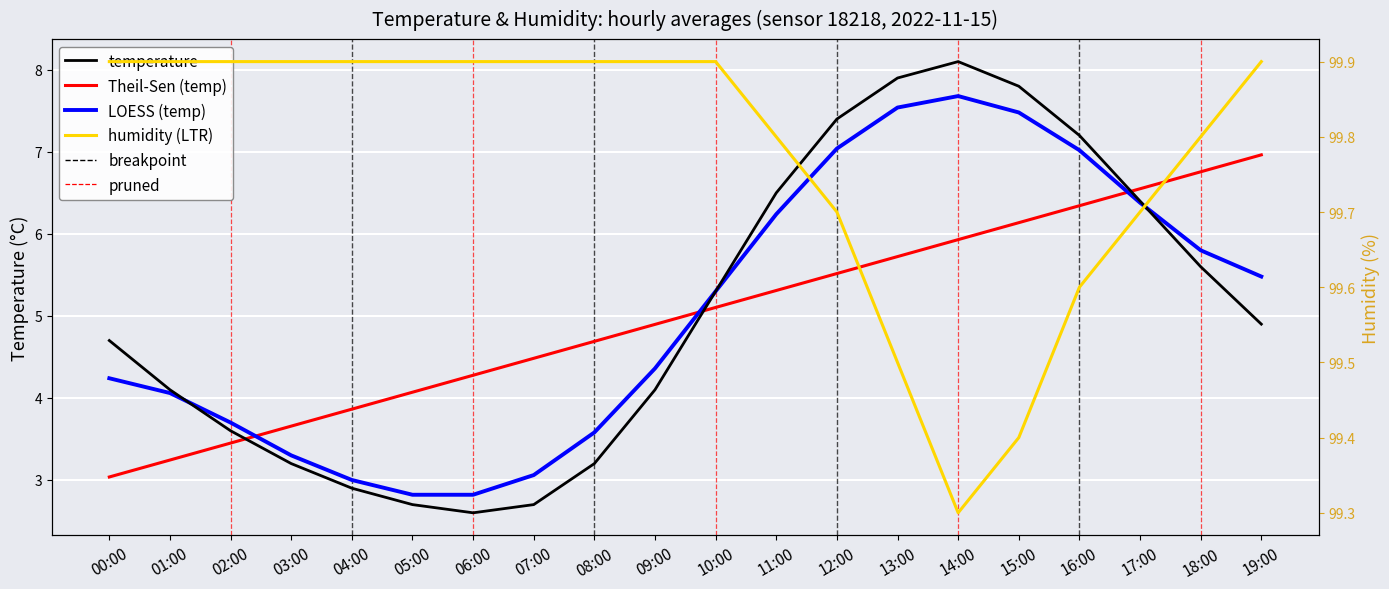

True or false: LOESS (temp) and temperature intersect in this chart.

True